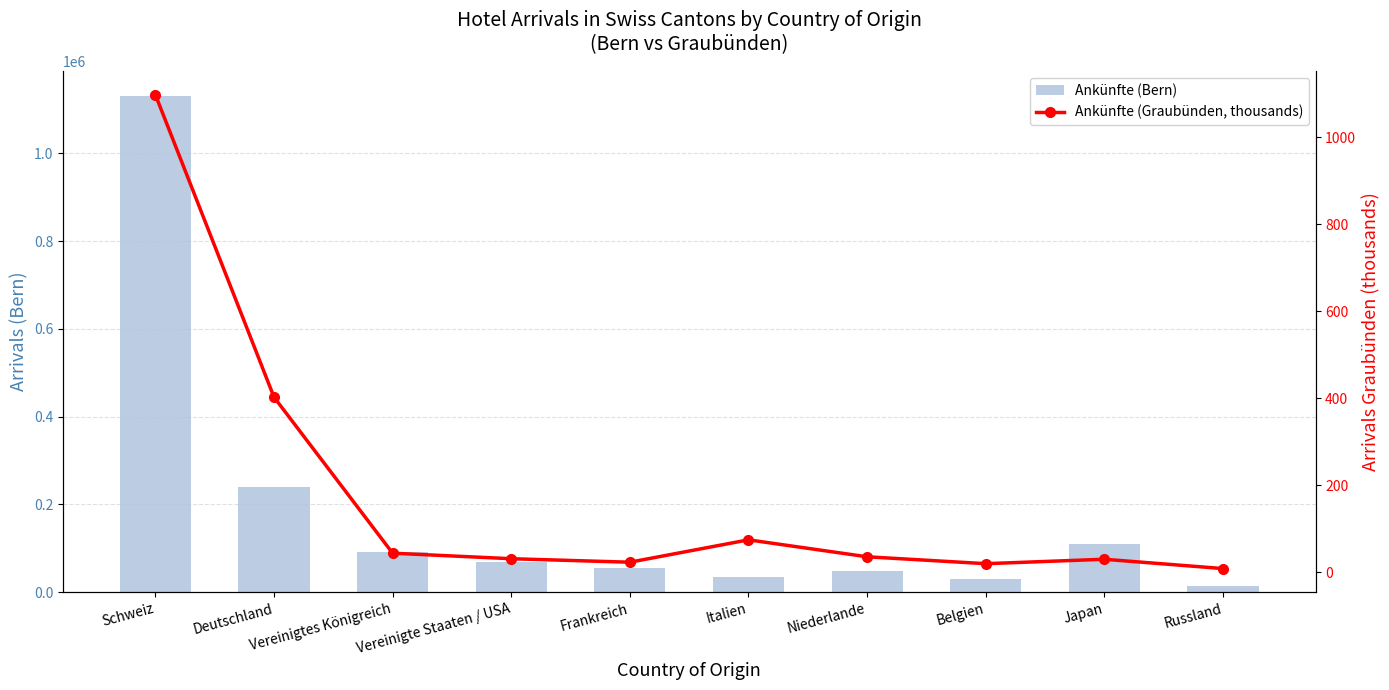

What is the difference between the second highest and minimum values in the Ankünfte (Bern) series?

226362.0